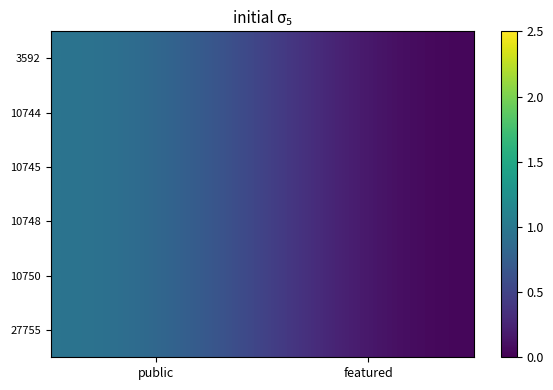

List the series in order of their peak value, highest first.

3592, 10744, 10745, 10748, 10750, 27755